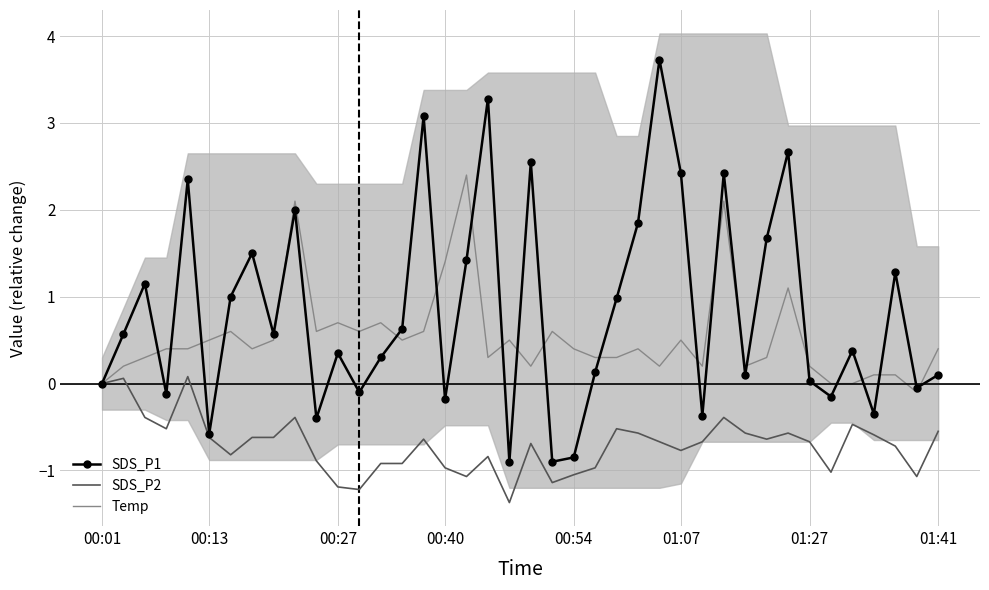

True or false: SDS_P2 has a value of -0.2 at 36.

False